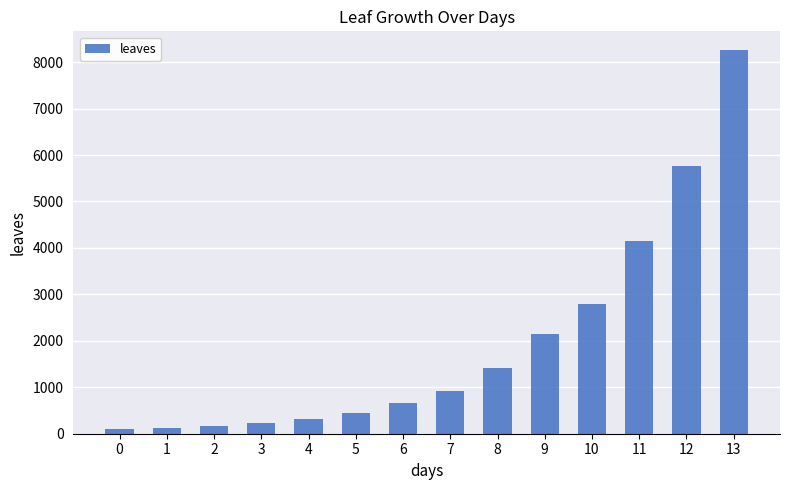

What is the maximum value shown in the chart?

8250